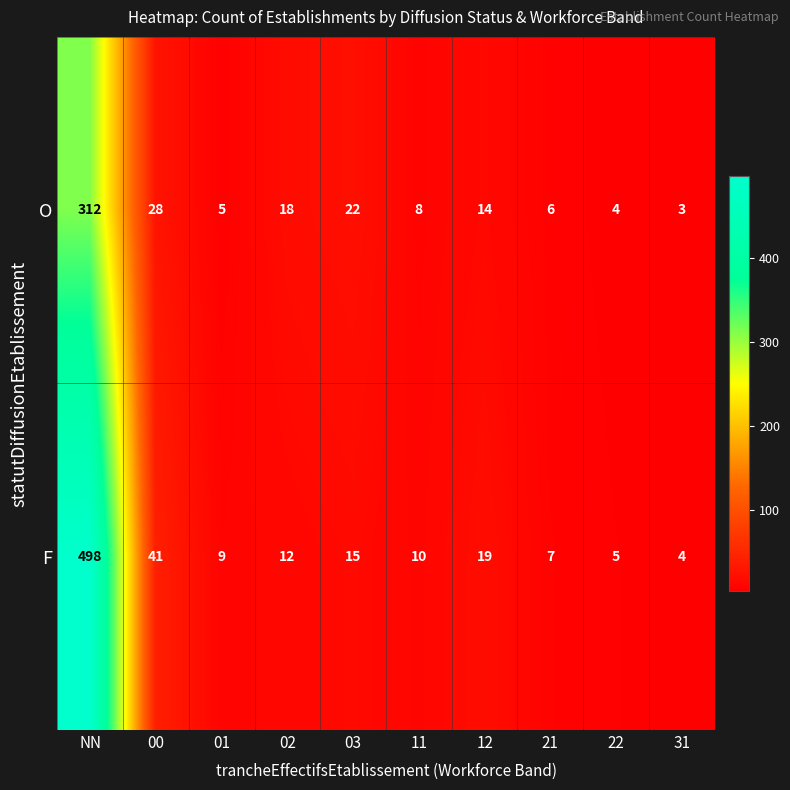

What is the minimum value shown in the chart?

3